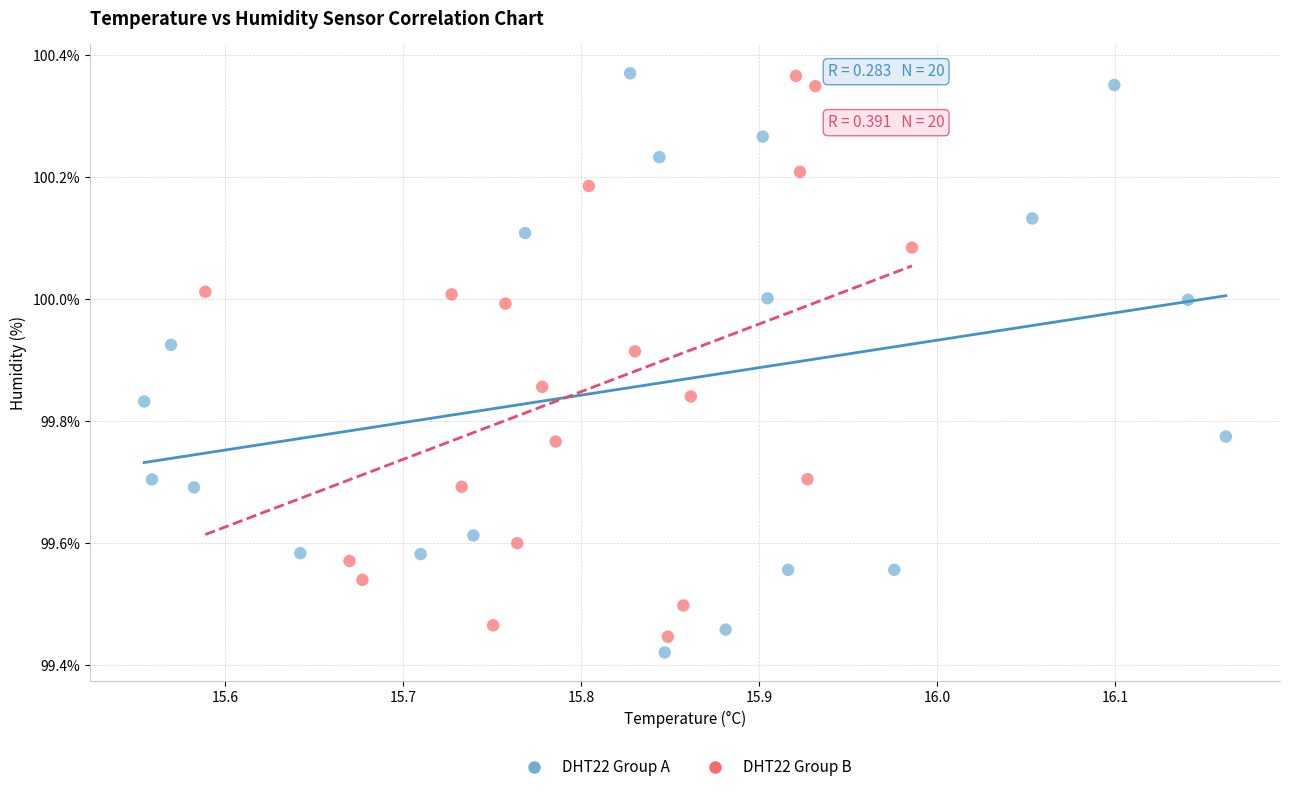

Which series contains the lowest Y value?

DHT22 Group A